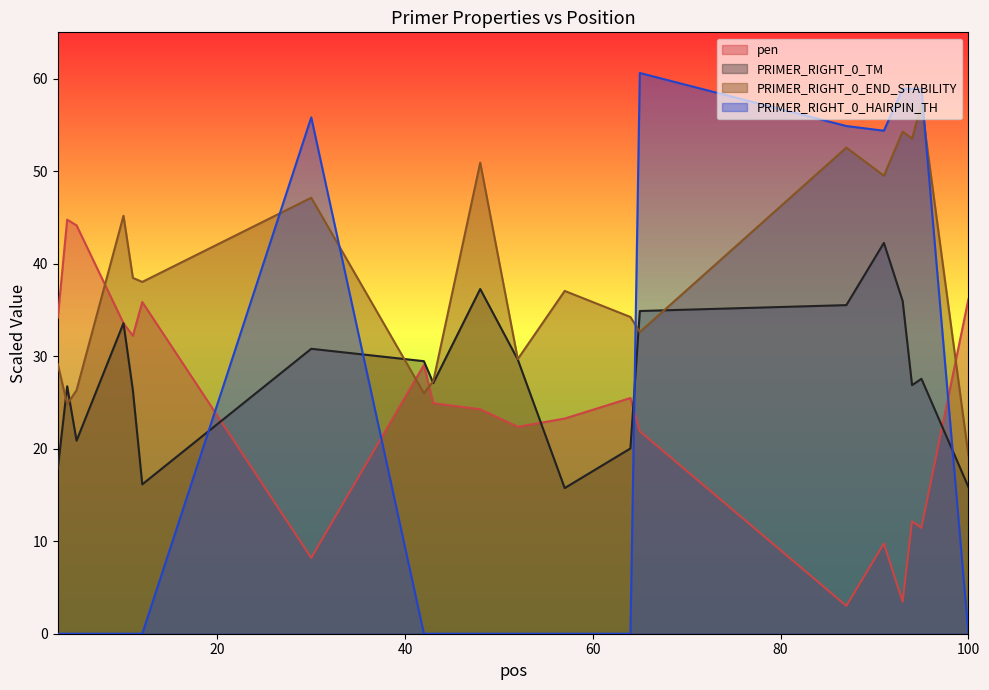

What are all the series names shown in the legend?

pen, PRIMER_RIGHT_0_TM, PRIMER_RIGHT_0_END_STABILITY, PRIMER_RIGHT_0_HAIRPIN_TH